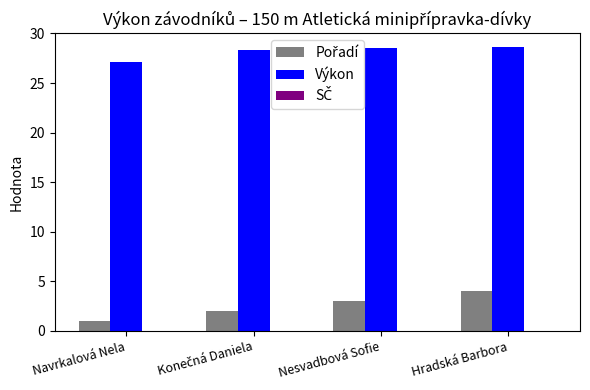

Which series has the largest total across all categories?

Výkon